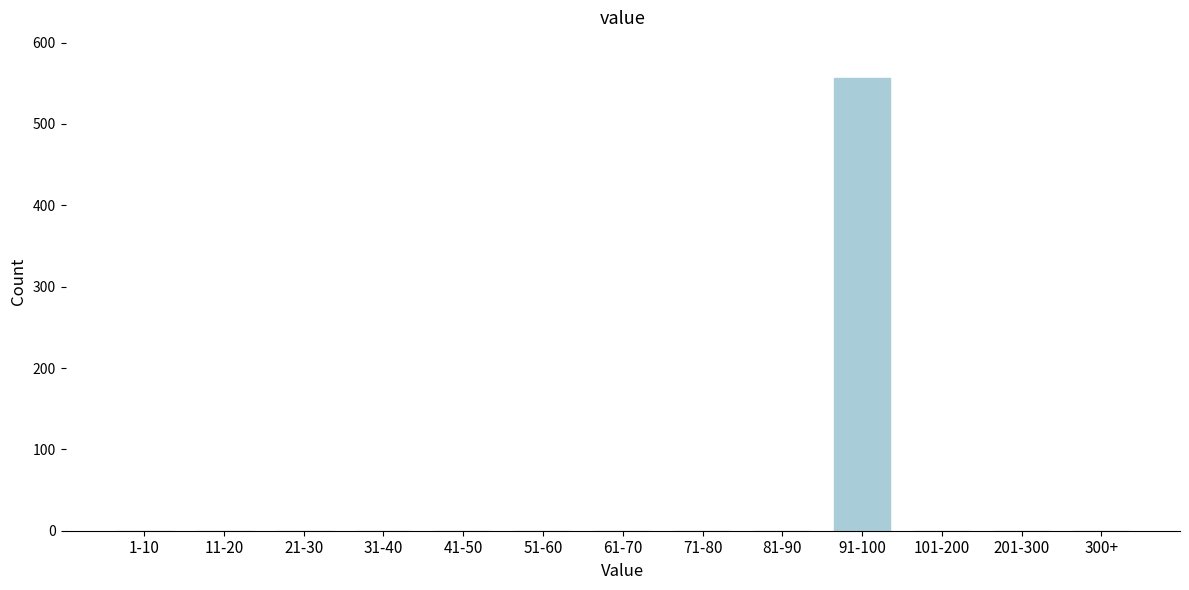

Reading left to right, extract all data points from this chart.

1-10=0	11-20=0	21-30=0	31-40=0	41-50=0	51-60=0	61-70=0	71-80=0	81-90=0	91-100=556	101-200=0	201-300=0	300+=0